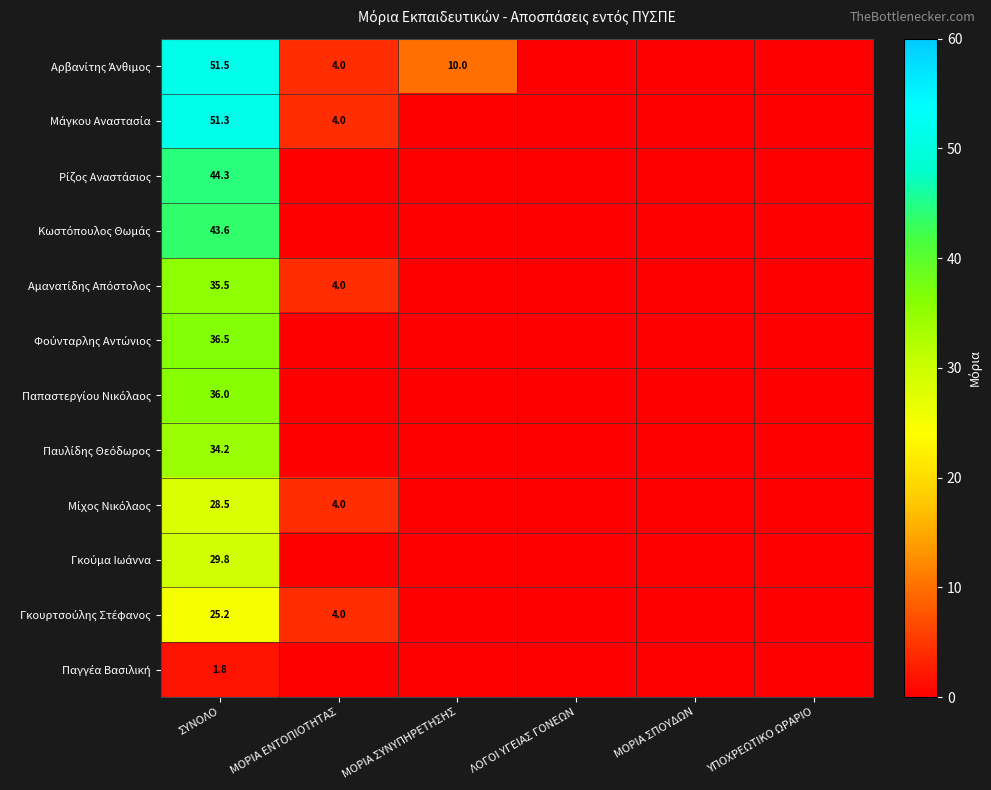

How many values in Γκούμα Ιωάννα are above zero?

1